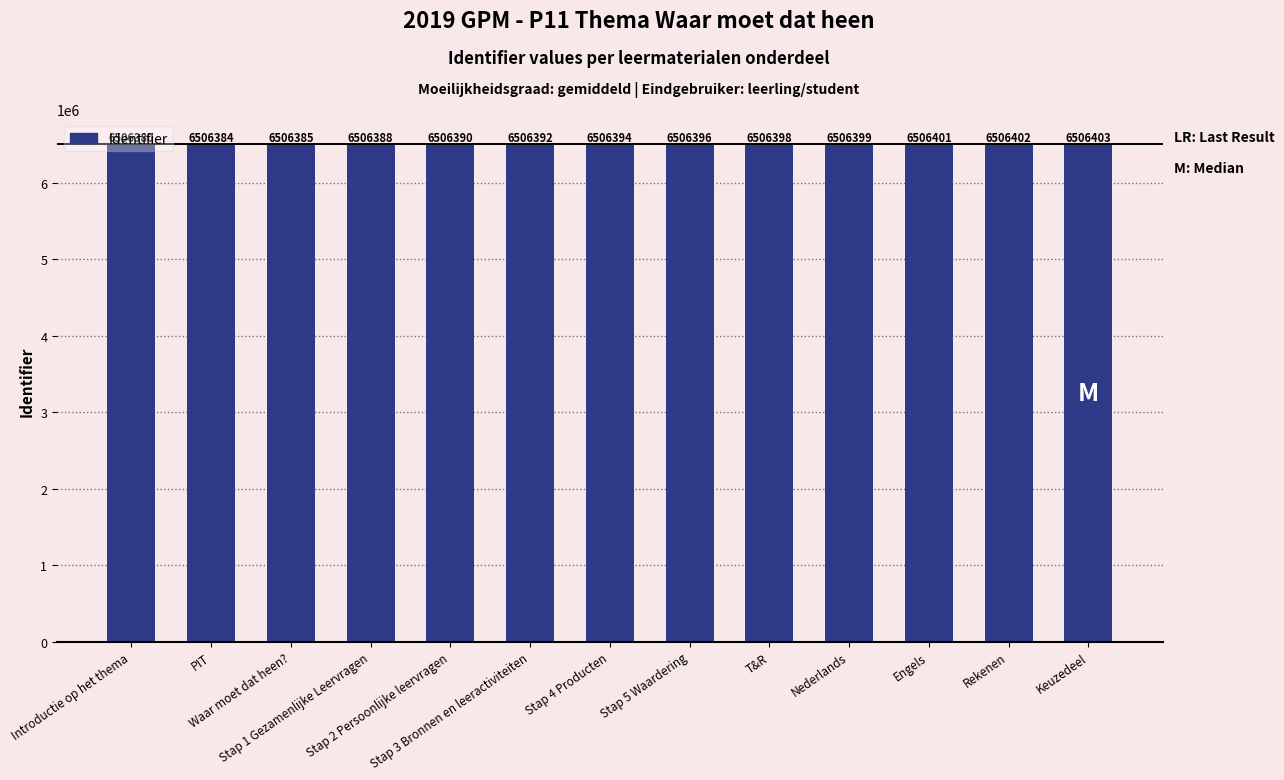

The value at Stap 4 Producten is 6506394. True or false?

True